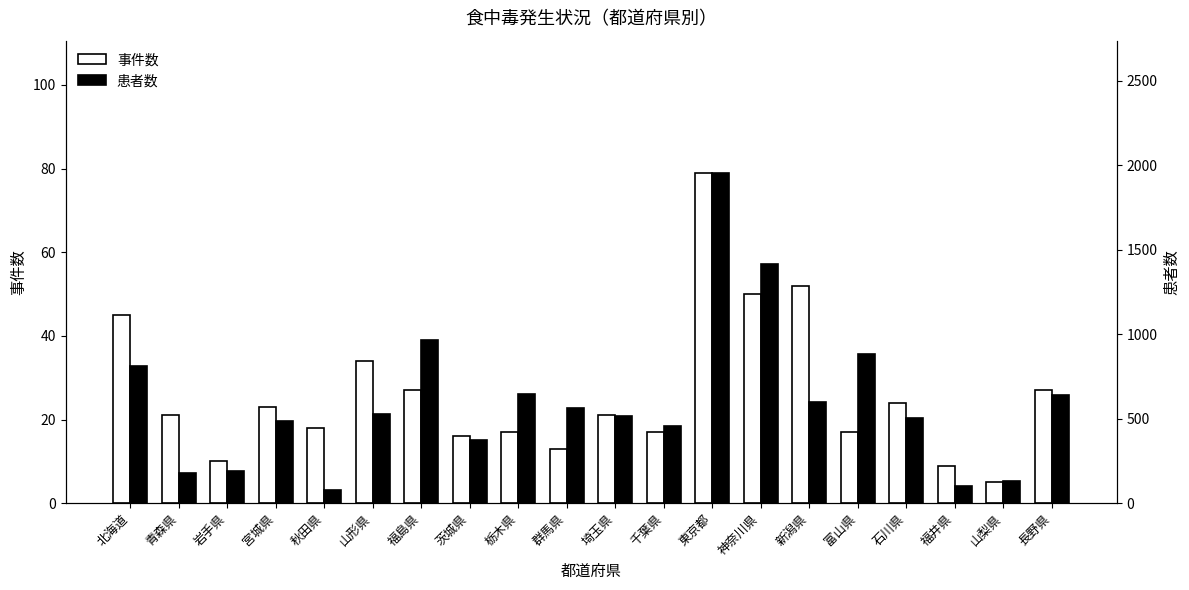

At which category is the sum across all series the highest?

東京都